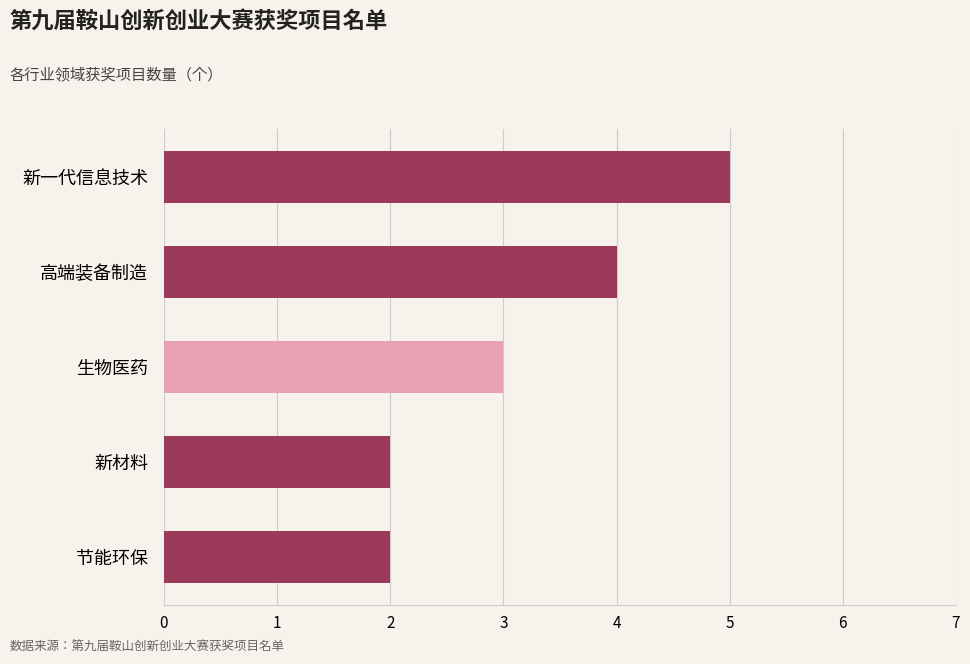

What is the label of the 5th bar from the bottom?

新一代信息技术